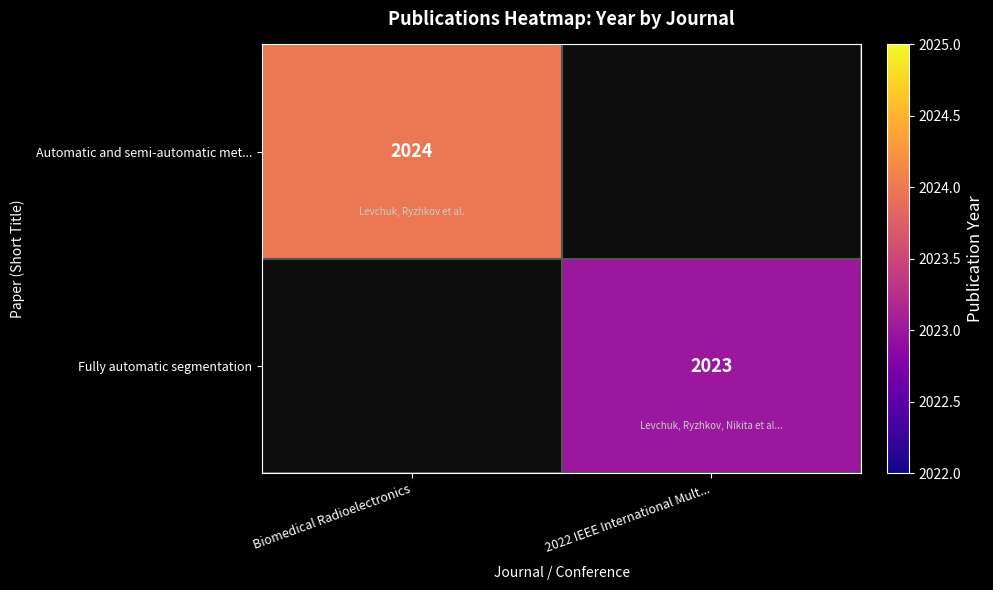

True or false: Automatic and semi-automatic met... has a value of 2024 at Biomedical Radioelectronics.

True